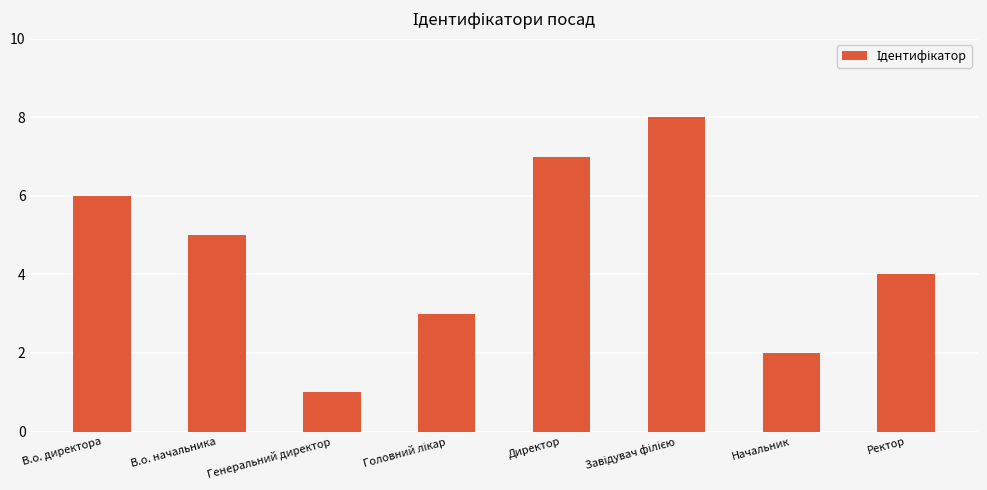

How many distinct data groups are displayed?

1